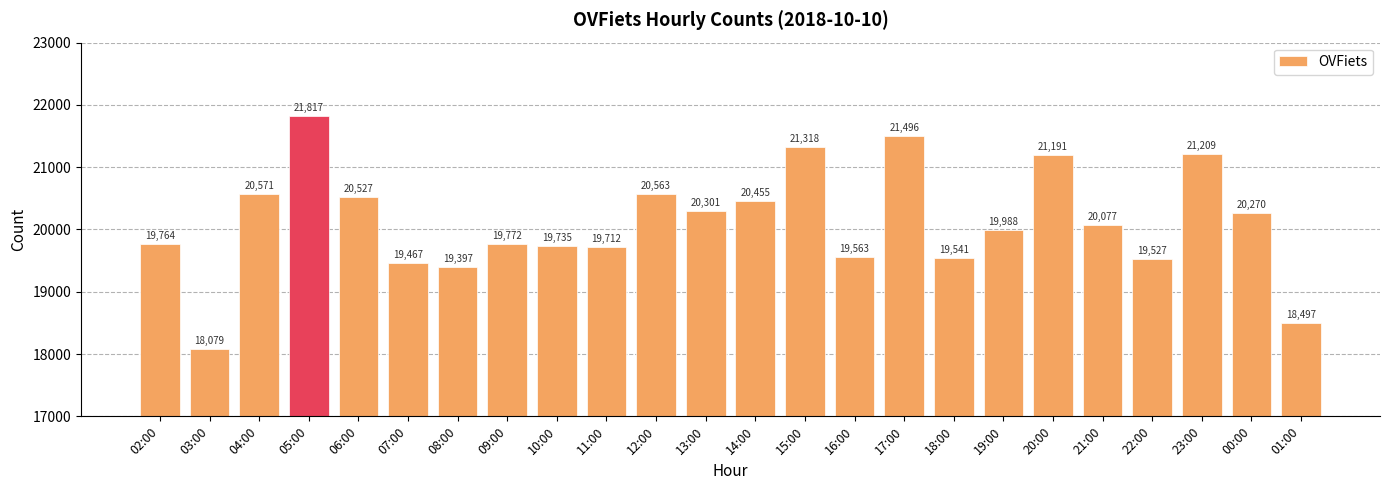

Count the number of data series in this chart.

1